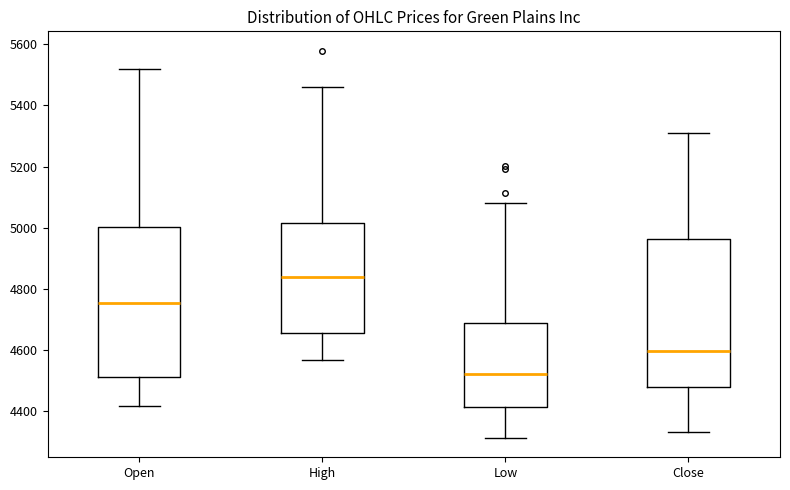

Where is the upper edge of the box for Low on the y-axis? The values are not printed on the chart, so give them approximately, as read against the axis.

4680